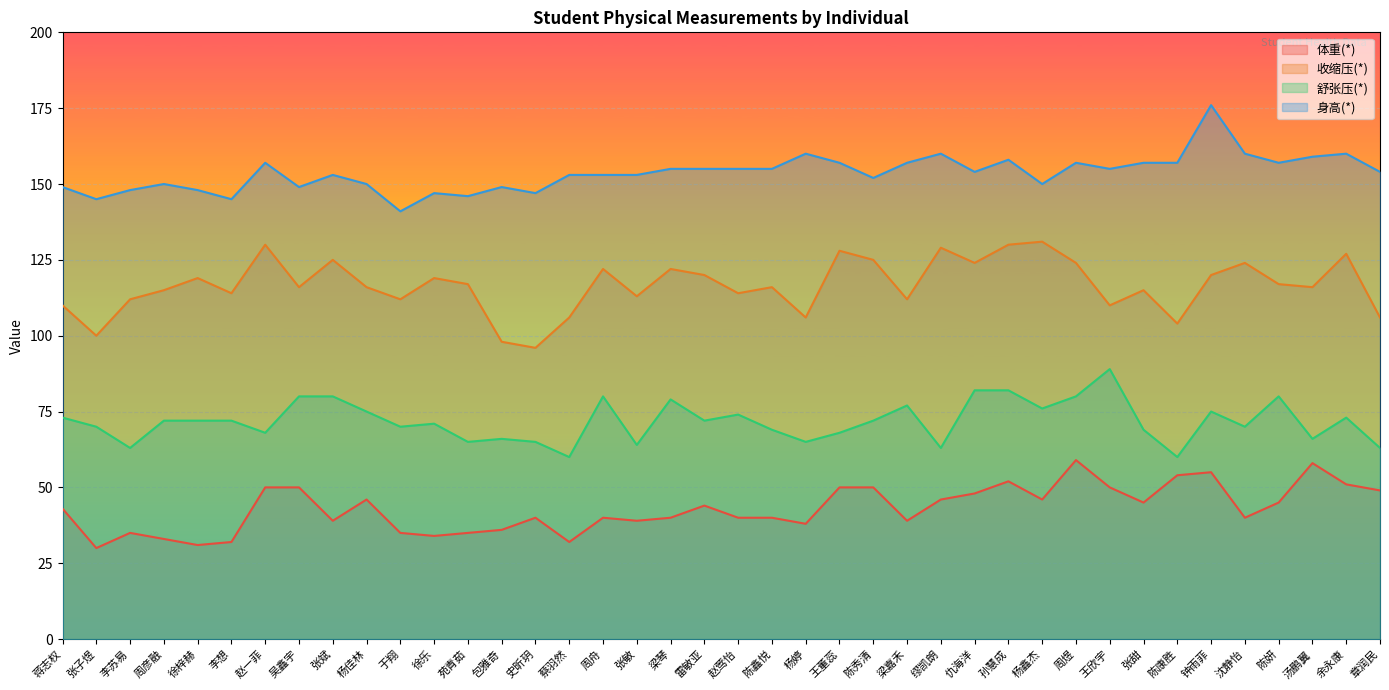

Is it true that 身高(*) equals 262 at 钟雨菲?

False